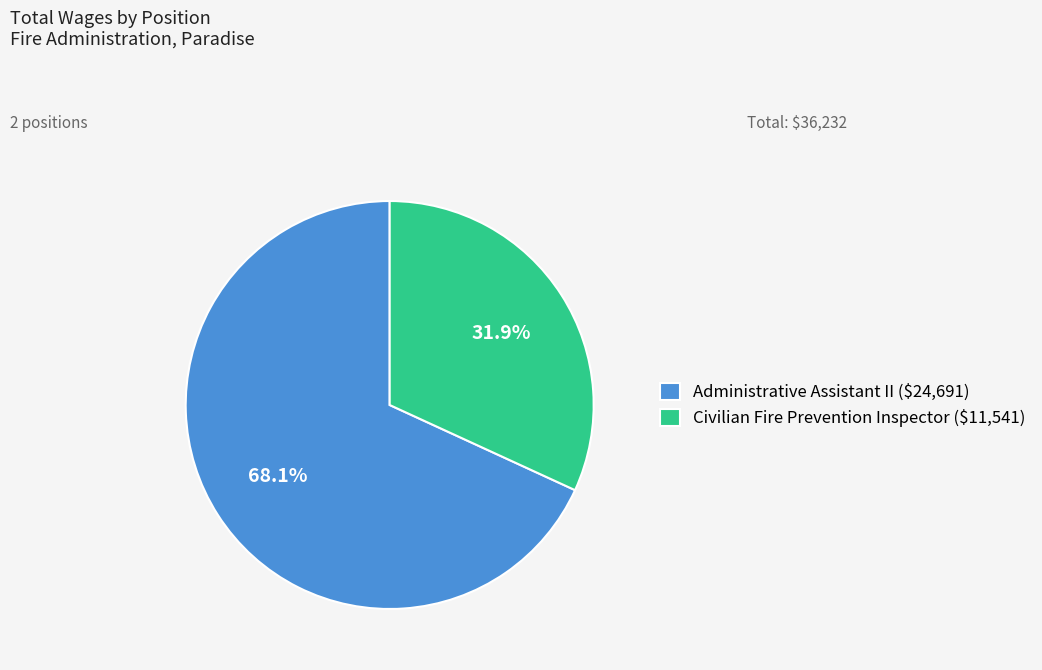

Is it true that Civilian Fire Prevention Inspector is 32% of the pie?

True